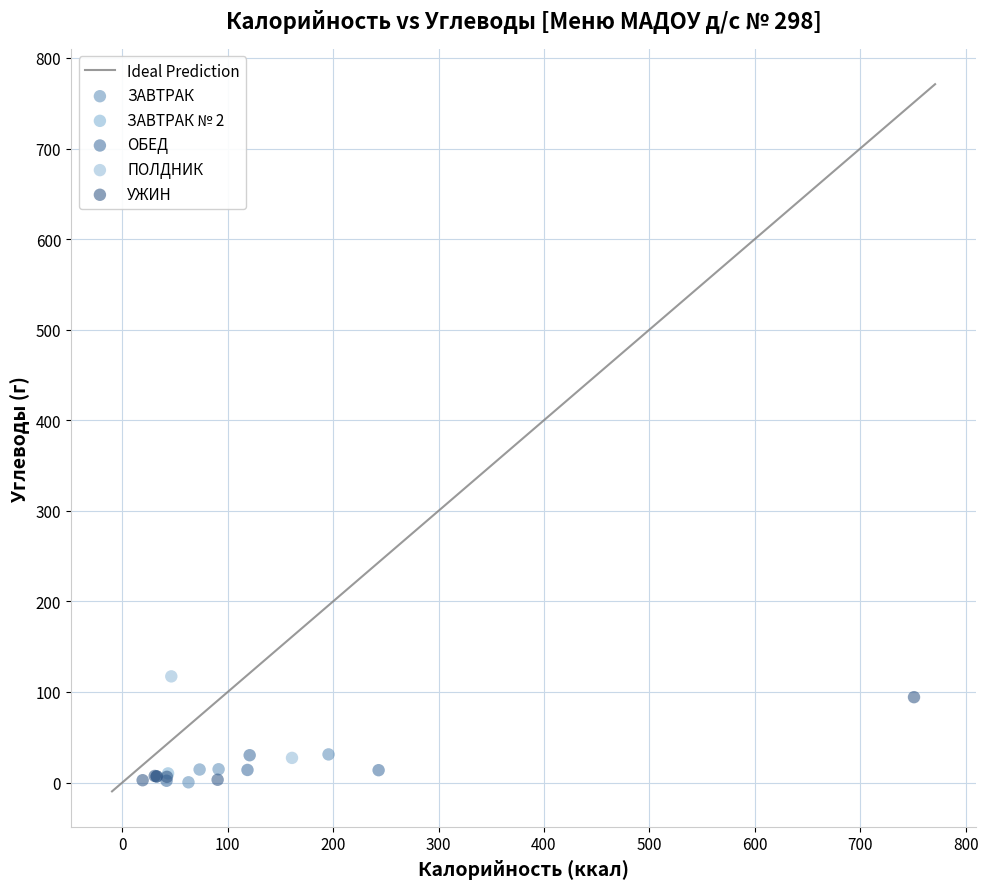

Which series contains the highest Y value?

ПОЛДНИК